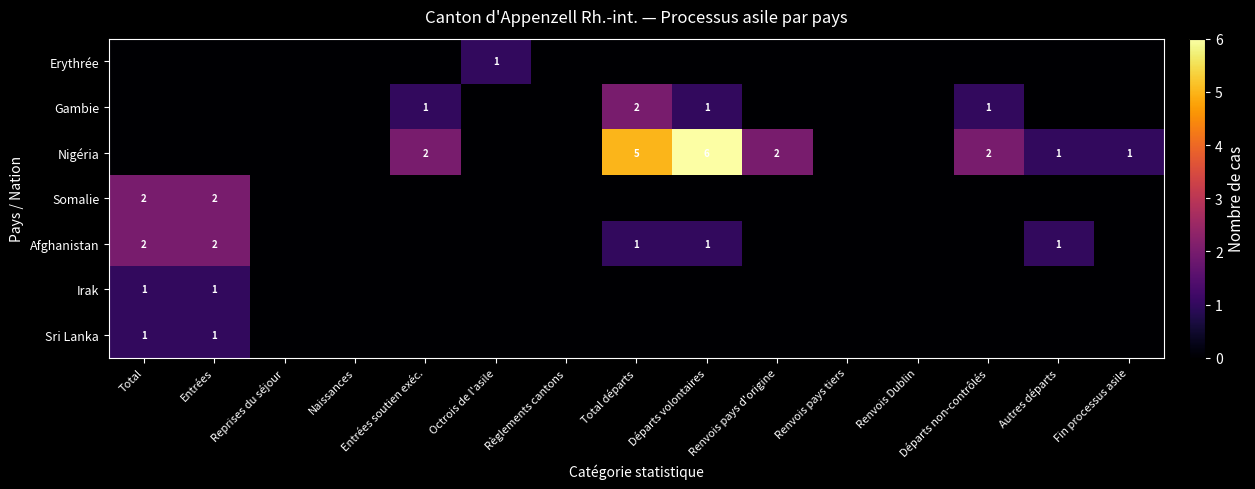

How many positive values does the Nigéria series have?

7